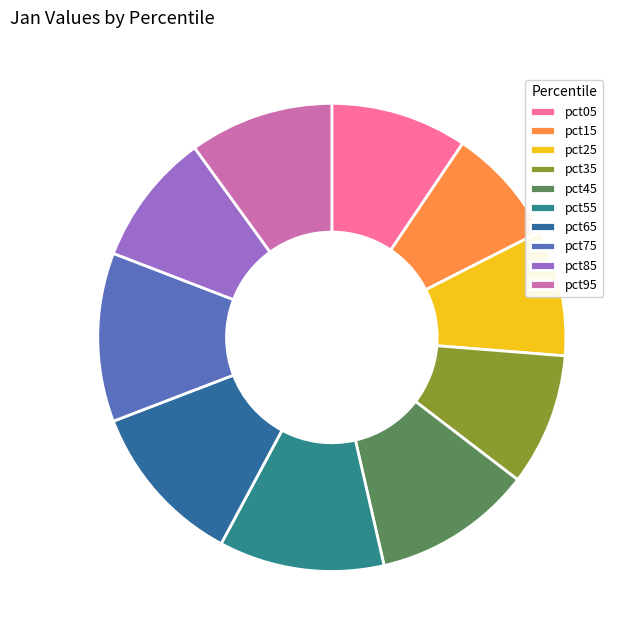

The pct95 slice represents 10% of the pie. True or false?

True